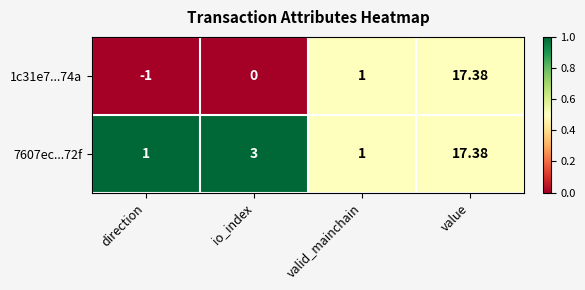

At which category does the chart reach its minimum across all series?

direction